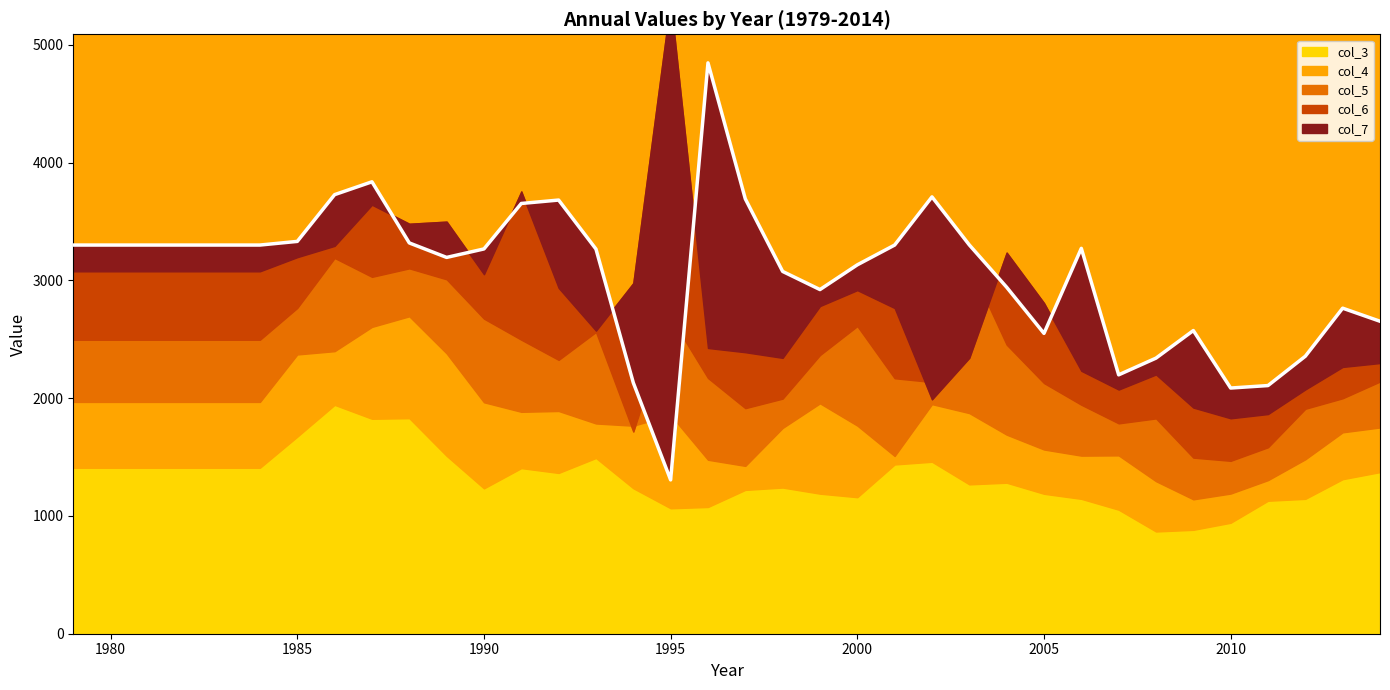

What are all the series names shown in the legend?

col_3, col_4, col_5, col_6, col_7